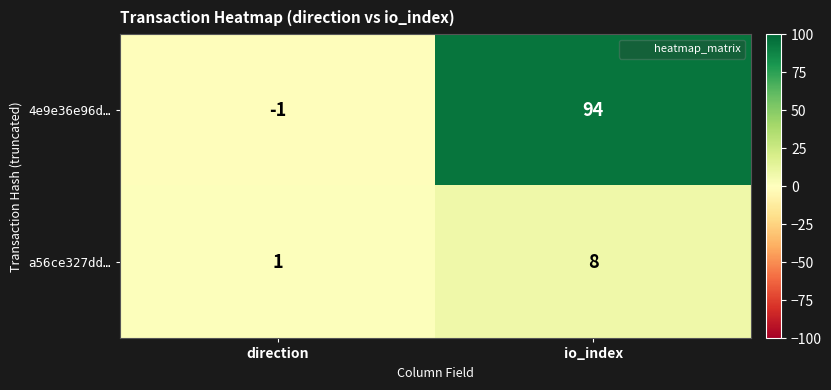

Reading left to right, extract all data points from this chart.

4e9e36e96d…: direction=-1	io_index=94
a56ce327dd…: direction=1	io_index=8